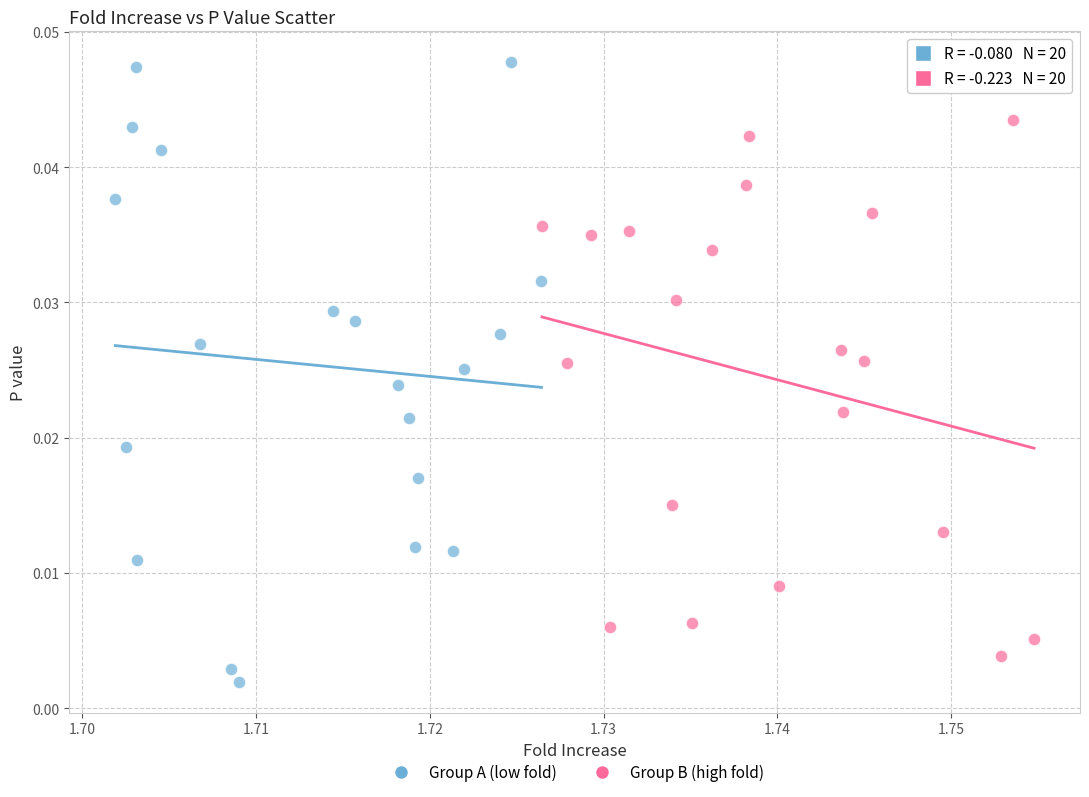

Which series has the largest Y range (max minus min)?

Group A (low fold)